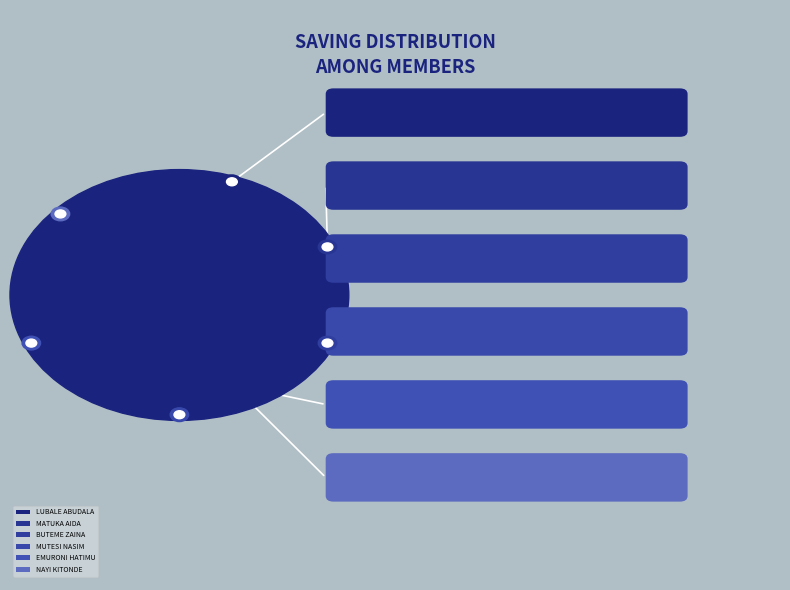

Which slice is the smallest?

LUBALE ABUDALA